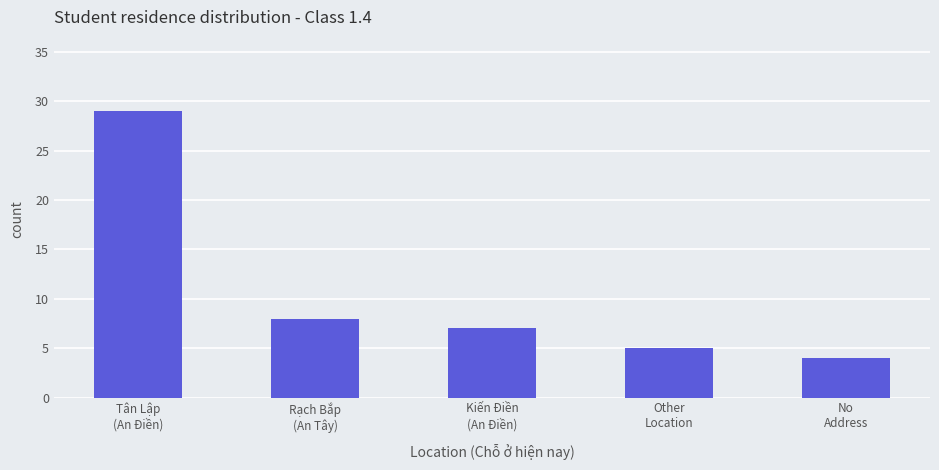

How many data points are less than 7?

2